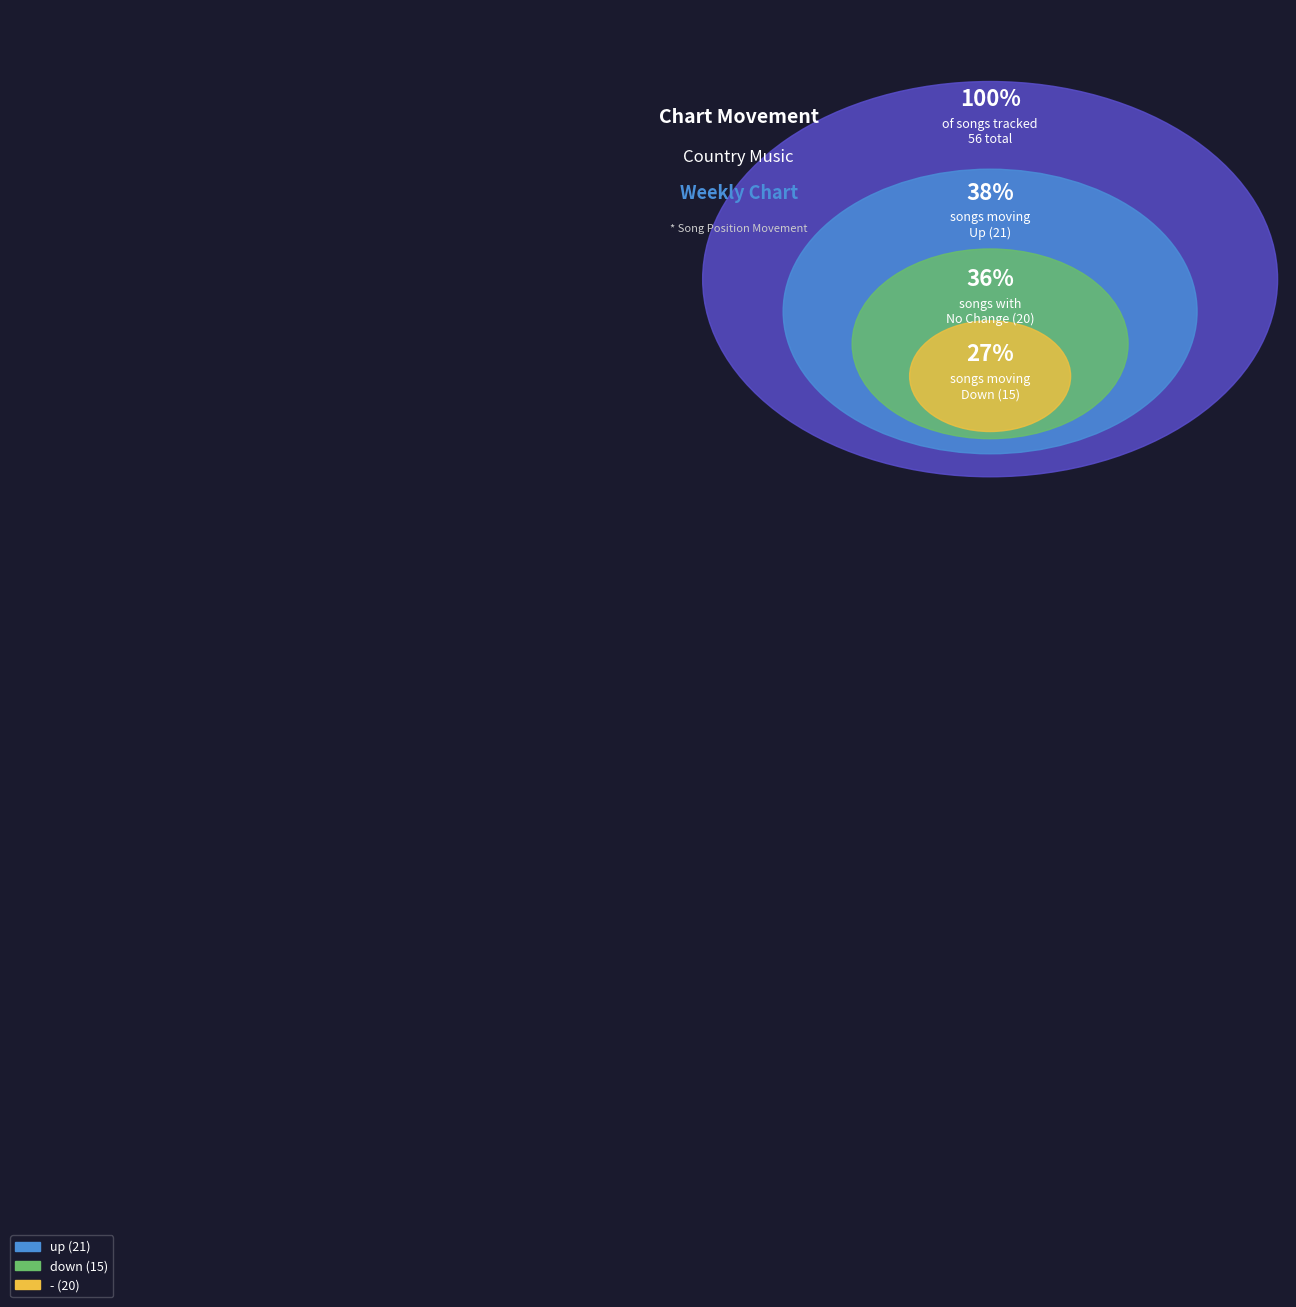

Does any single category account for the majority?

No